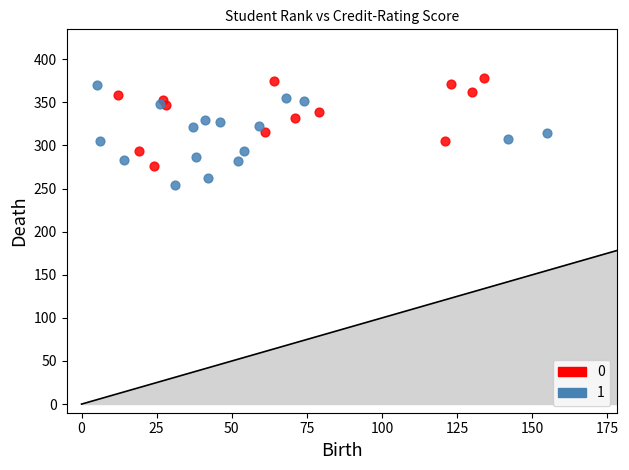

Which series contains the highest Y value?

0